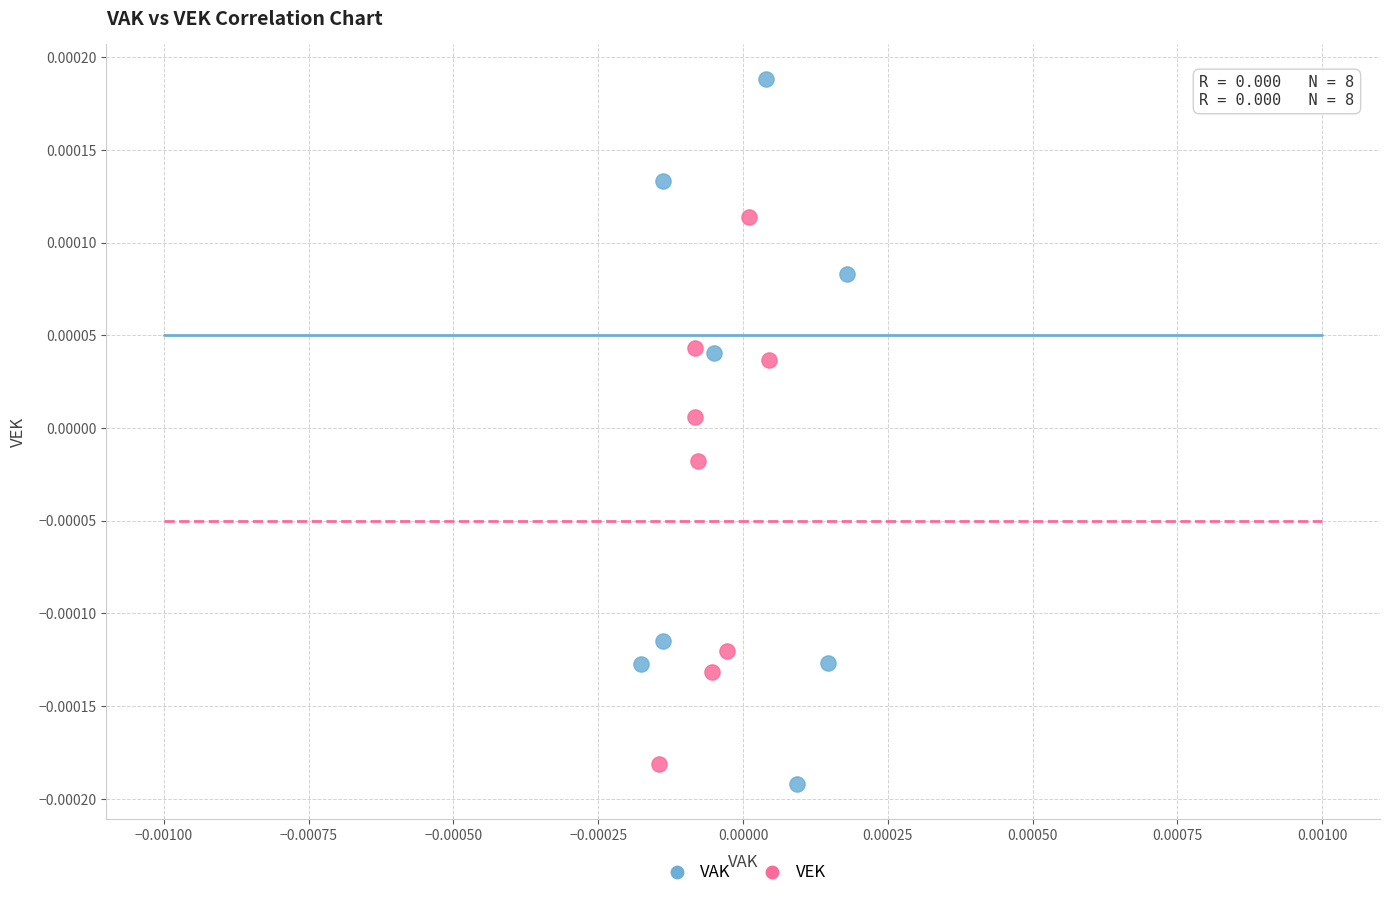

Which series reaches the maximum Y coordinate?

VAK